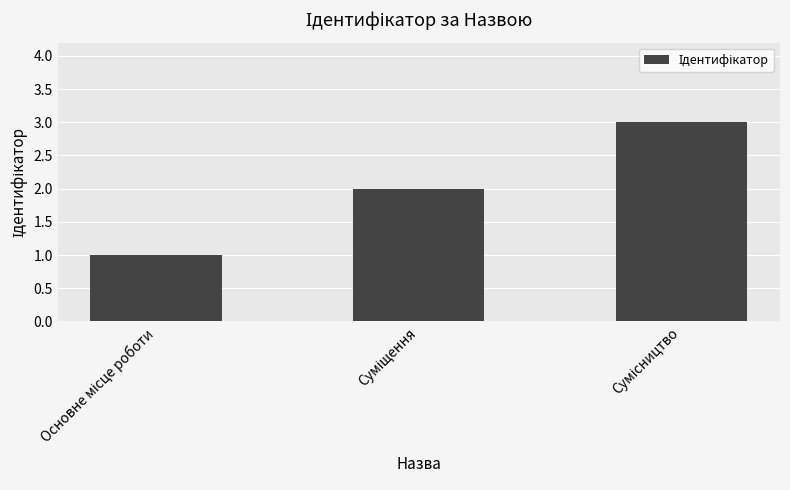

What is the maximum value shown in the chart?

3